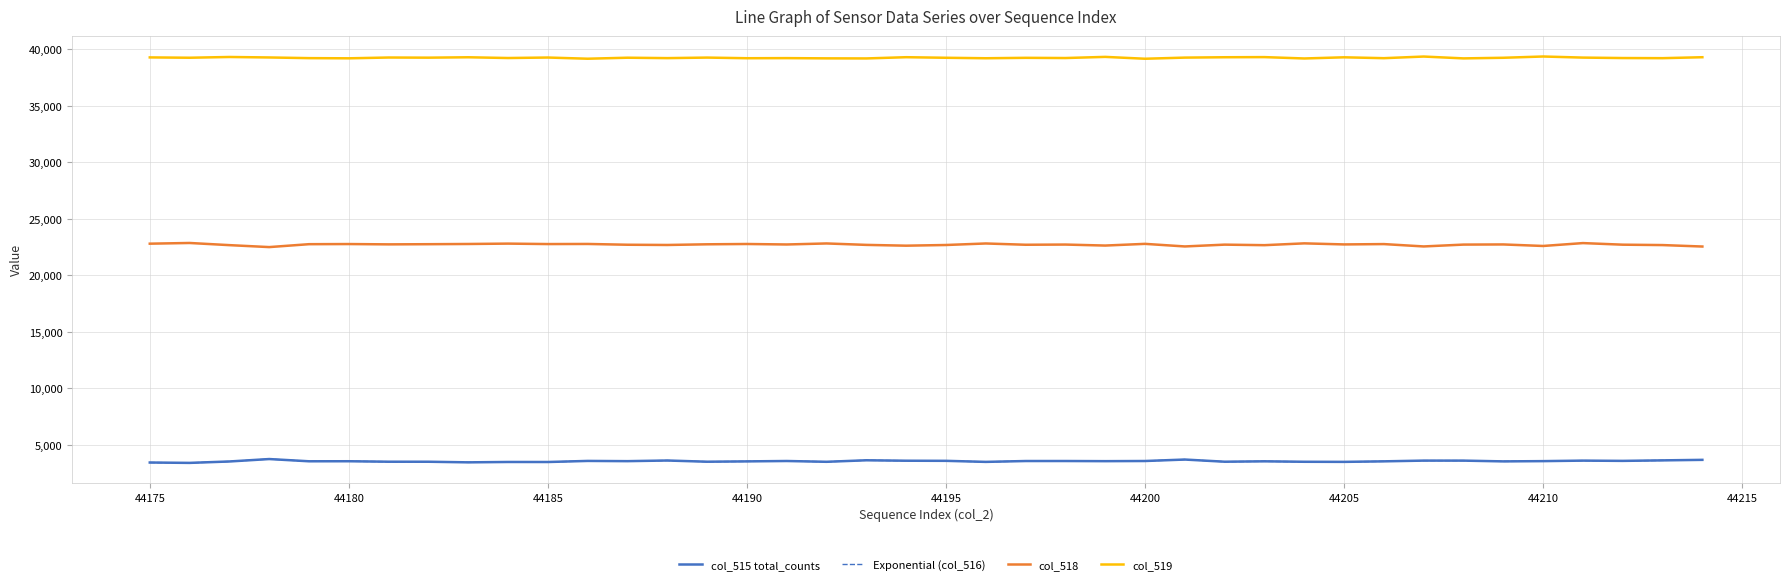

True or false: col_519 and col_515 total_counts intersect in this chart.

False